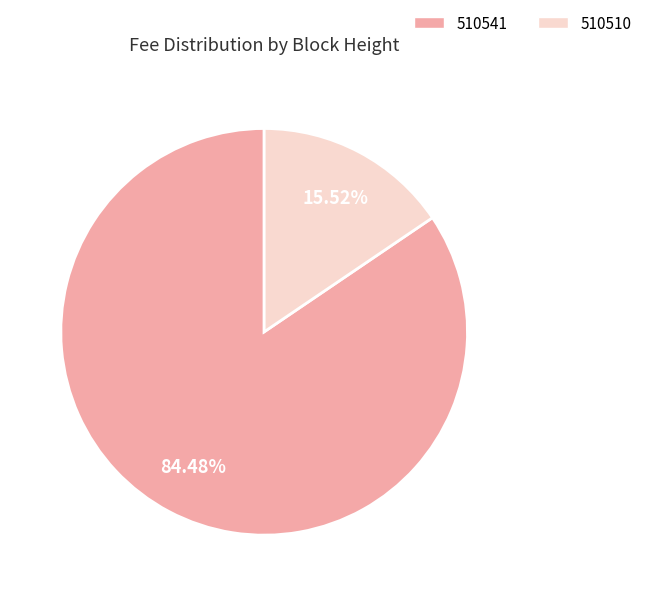

Which slice is the smallest?

510510